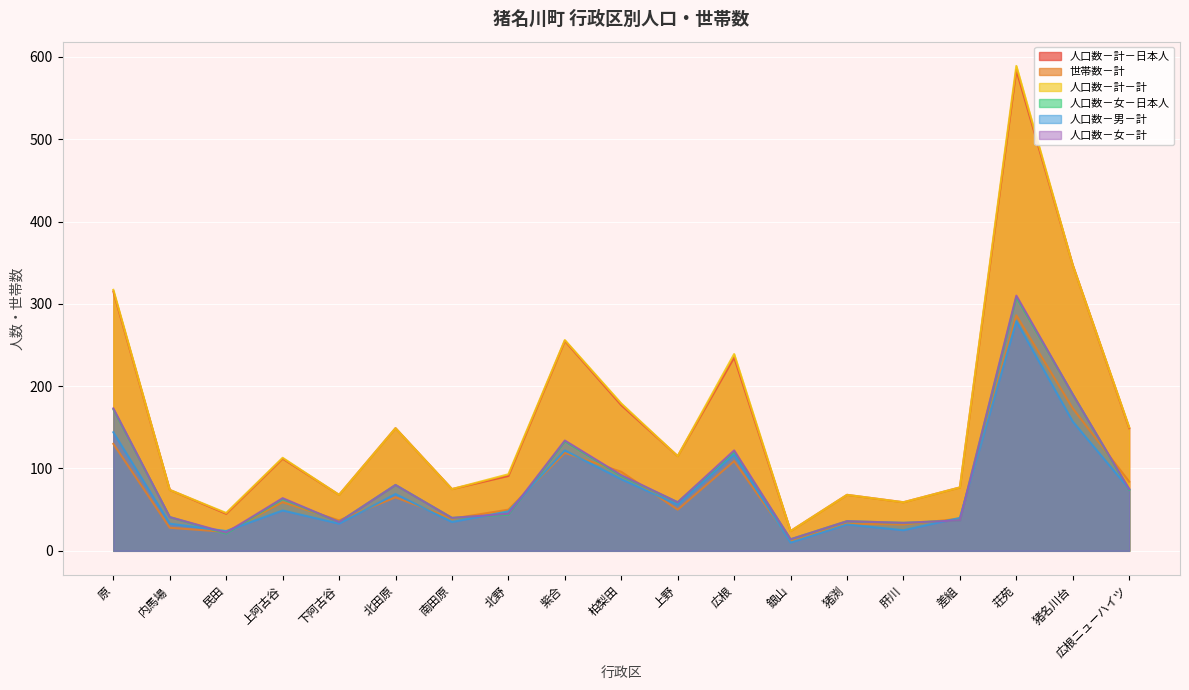

What is the label of the 8th point from the left?

北野